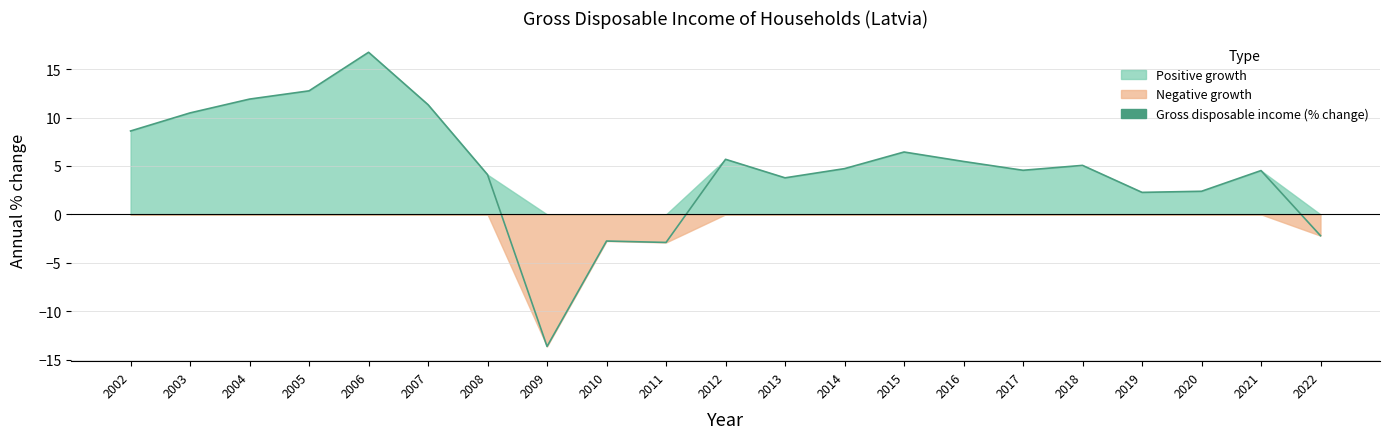

At which category does the data reach its first local peak?

2006